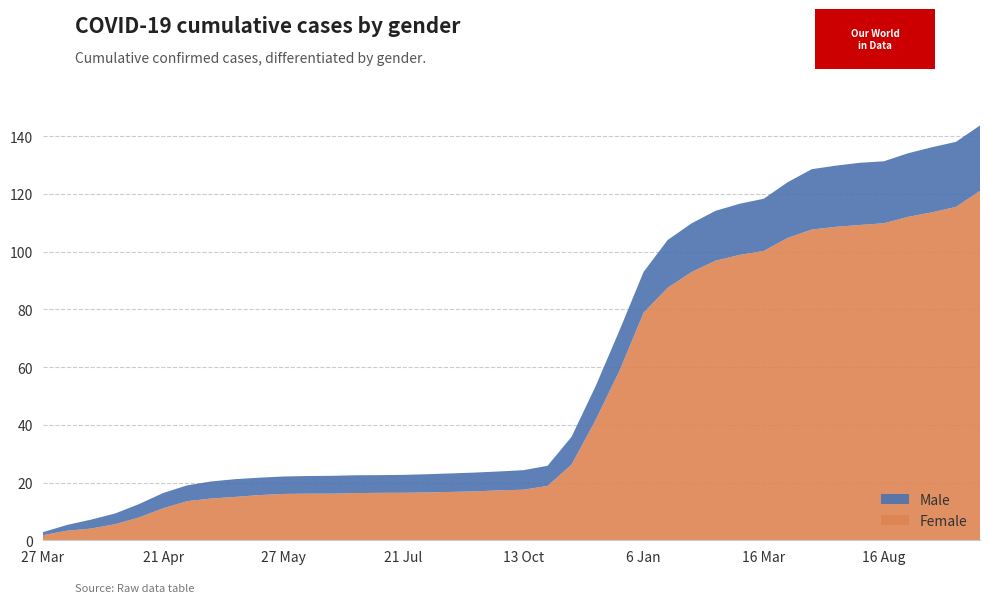

Reading left to right, extract all data points from this chart.

Male: 2.8	5.3	7.2	9.3	12.6	16.4	19.0	20.4	21.2	21.7	22.1	22.3	22.3	22.5	22.6	22.7	22.9	23.2	23.5	23.9	24.3	25.8	35.8	53.4	72.8	93.0	104.0	109.8	114.2	116.6	118.3	124.1	128.6	129.8	130.8	131.3	134.1	136.2	138.0	143.7
Female: 1.8	3.3	4.1	5.5	7.9	11.1	13.6	14.5	15.0	15.7	16.1	16.1	16.1	16.4	16.4	16.5	16.6	16.8	16.9	17.3	17.5	18.8	26.2	41.7	58.8	78.9	87.5	93.0	96.9	98.9	100.2	104.8	107.7	108.6	109.2	109.8	112.0	113.6	115.5	121.1